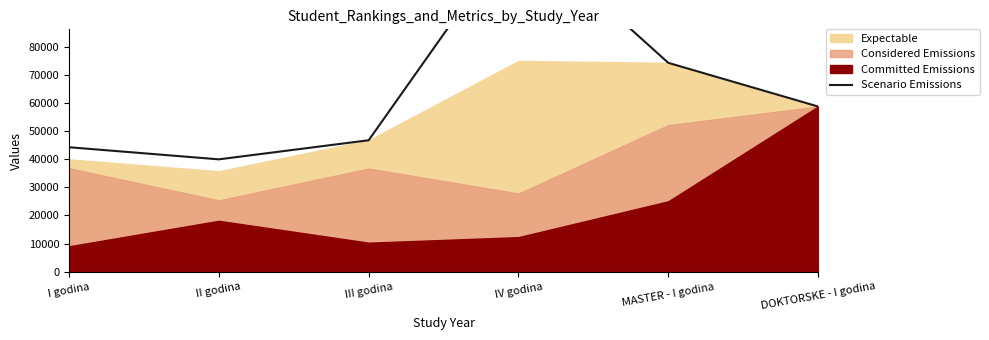

Between IV godina and MASTER - I godina, which is larger?

IV godina